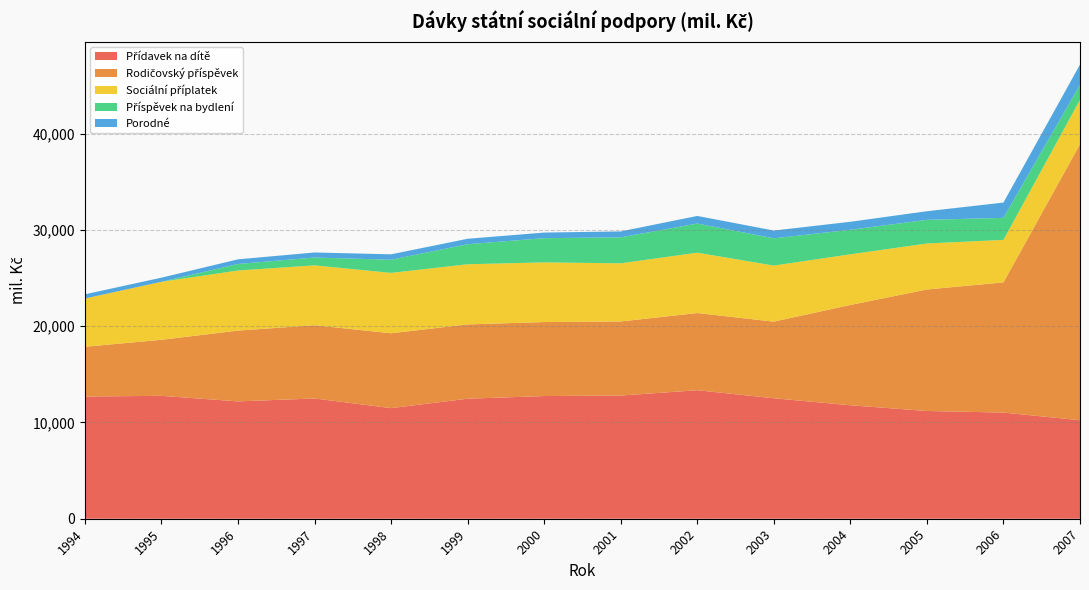

Reading left to right, extract all data points from this chart.

Přídavek na dítě: 12700.0	12769.7	12193.7	12495.1	11493.0	12474.0	12748.0	12799.0	13353.0	12519.0	11790.0	11195.0	11033.0	10236.0
Rodičovský příspěvek: 5171.0	5824.1	7357.2	7611.8	7780.0	7718.0	7691.0	7701.0	8022.0	7964.0	10425.0	12627.0	13526.0	28690.0
Sociální příplatek: 5013.7	6028.8	6243.5	6223.8	6273.0	6251.0	6199.0	6041.0	6271.0	5822.0	5262.0	4779.0	4418.0	4607.0
Příspěvek na bydlení: 0.0	0.0	677.0	812.6	1367.0	2084.0	2518.0	2699.0	3028.0	2835.0	2548.0	2459.0	2287.0	1565.0
Porodné: 433.8	428.5	483.6	524.9	563.0	566.0	581.0	616.0	791.0	807.0	832.0	895.0	1591.0	2097.0